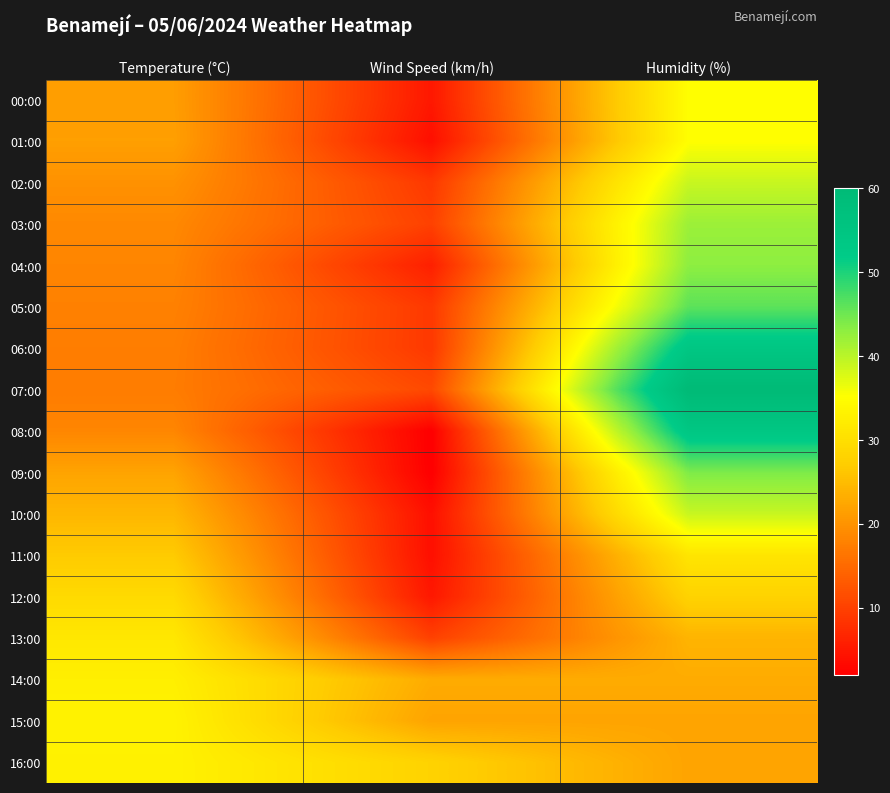

At how many categories does at least one series exceed 49?

1